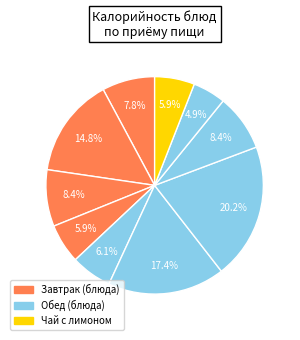

Is there any slice that represents more than half of the pie?

No